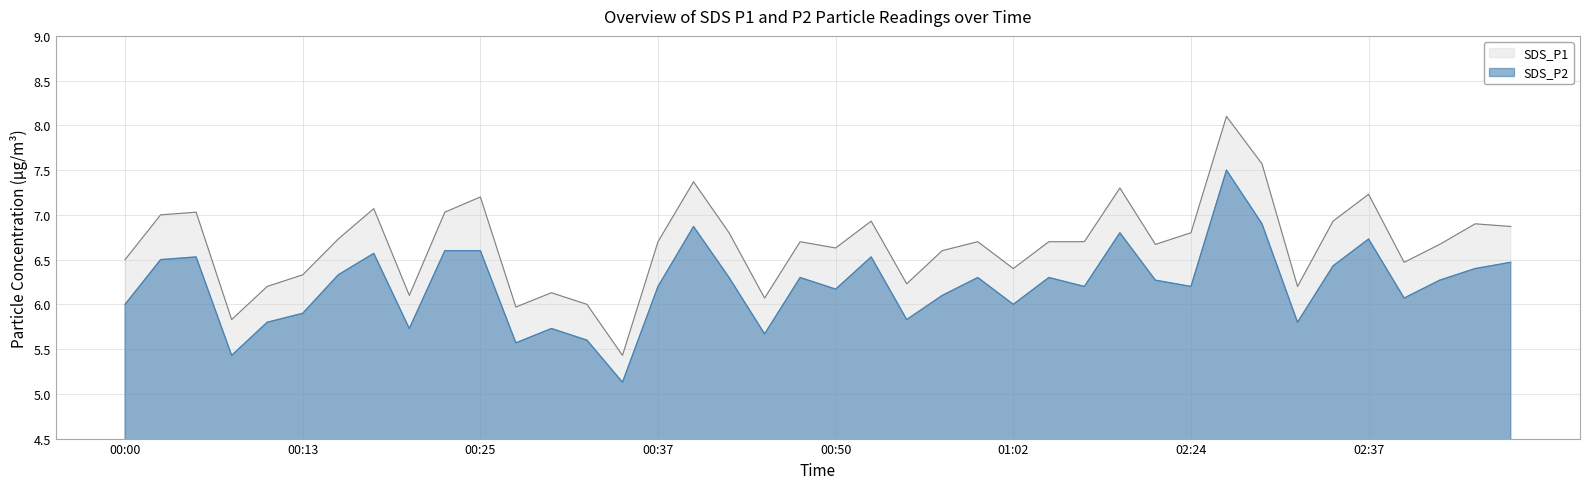

Reading right to left, what are all the values shown in this chart?

SDS_P1: 02:46=6.9	02:44=6.9	02:41=6.7	02:39=6.5	02:37=7.2	02:34=6.9	02:32=6.2	02:29=7.6	02:27=8.1	02:24=6.8	02:22=6.7	02:19=7.3	01:07=6.7	01:04=6.7	01:02=6.4	00:59=6.7	00:57=6.6	00:54=6.2	00:52=6.9	00:50=6.6	00:47=6.7	00:45=6.1	00:42=6.8	00:40=7.4	00:37=6.7	00:35=5.4	00:32=6.0	00:30=6.1	00:27=6.0	00:25=7.2	00:22=7.0	00:20=6.1	00:17=7.1	00:15=6.7	00:13=6.3	00:10=6.2	00:08=5.8	00:05=7.0	00:03=7.0	00:00=6.5
SDS_P2: 02:46=6.5	02:44=6.4	02:41=6.3	02:39=6.1	02:37=6.7	02:34=6.4	02:32=5.8	02:29=6.9	02:27=7.5	02:24=6.2	02:22=6.3	02:19=6.8	01:07=6.2	01:04=6.3	01:02=6.0	00:59=6.3	00:57=6.1	00:54=5.8	00:52=6.5	00:50=6.2	00:47=6.3	00:45=5.7	00:42=6.3	00:40=6.9	00:37=6.2	00:35=5.1	00:32=5.6	00:30=5.7	00:27=5.6	00:25=6.6	00:22=6.6	00:20=5.7	00:17=6.6	00:15=6.3	00:13=5.9	00:10=5.8	00:08=5.4	00:05=6.5	00:03=6.5	00:00=6.0